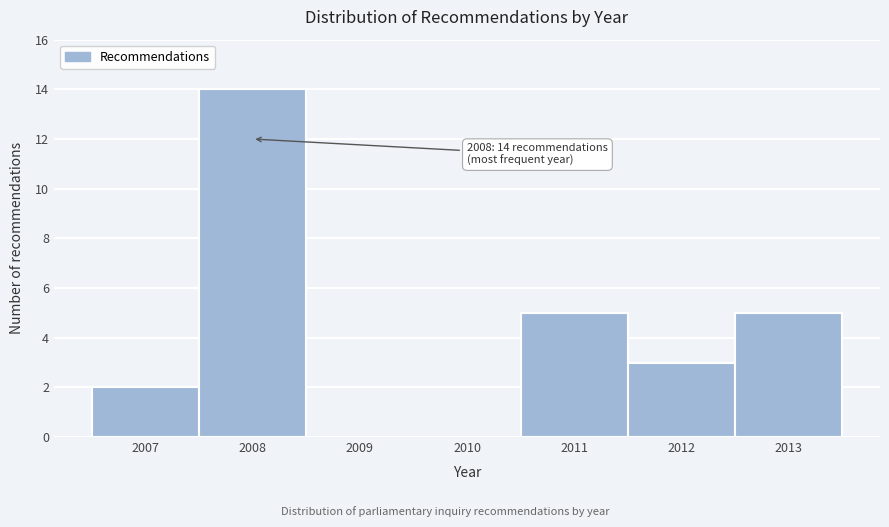

Reading left to right, list all the values displayed in this chart.

2007=2	2008=14	2009=0	2010=0	2011=5	2012=3	2013=5